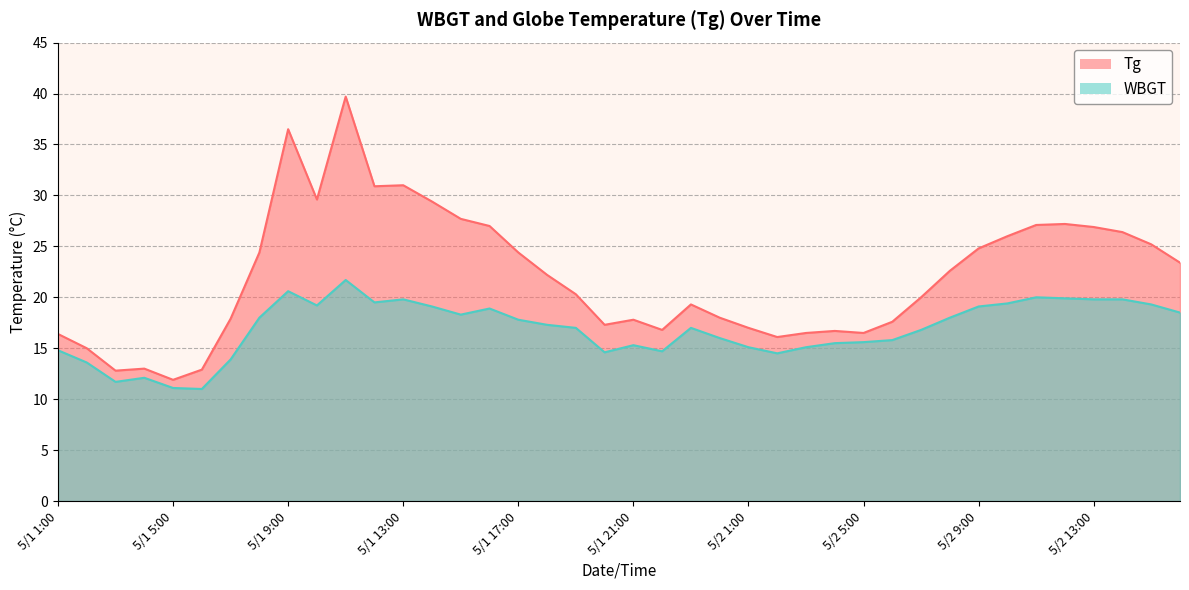

How many data points does each series have?

40